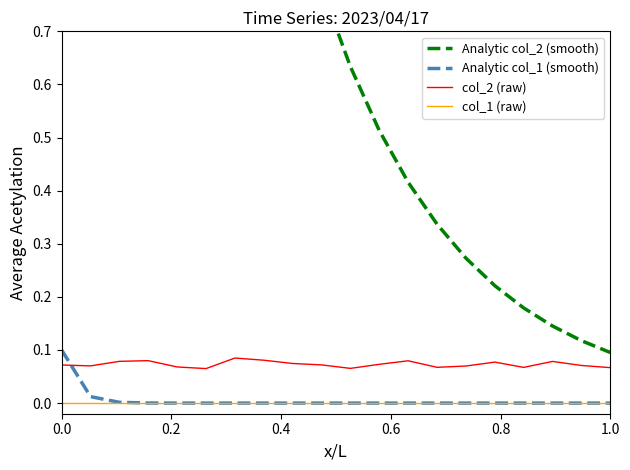

True or false: col_1 (raw) and col_2 (raw) intersect in this chart.

False